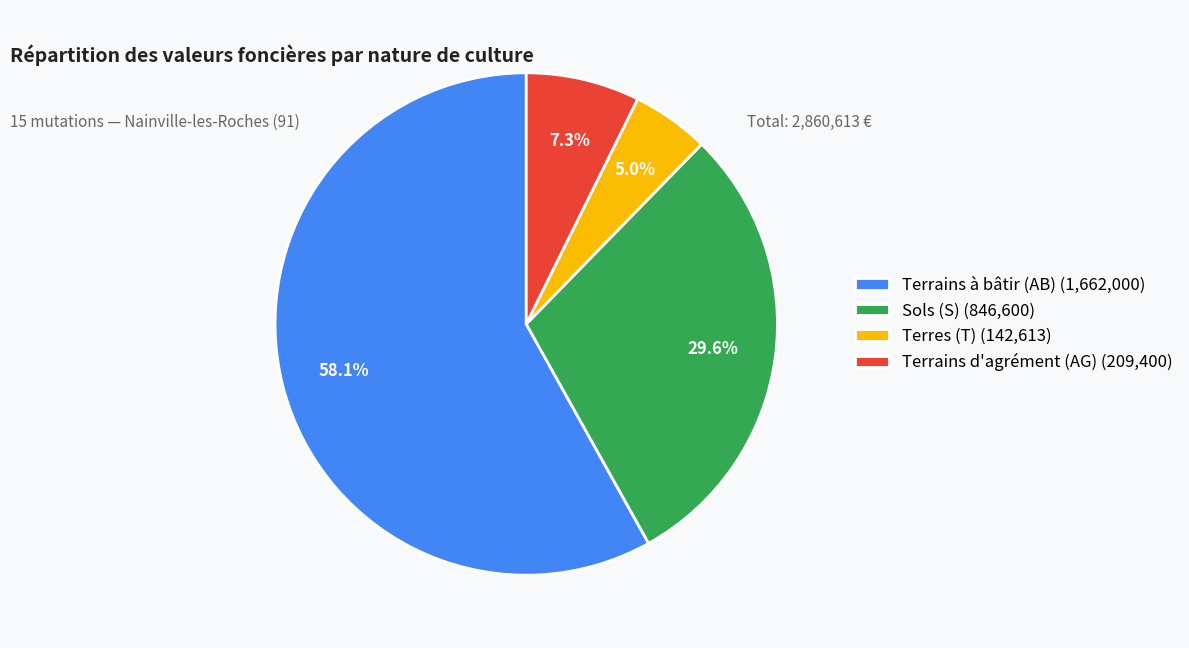

Between Terres (T) (142,613) and Terrains d'agrément (AG) (209,400), which is larger?

Terrains d'agrément (AG) (209,400)